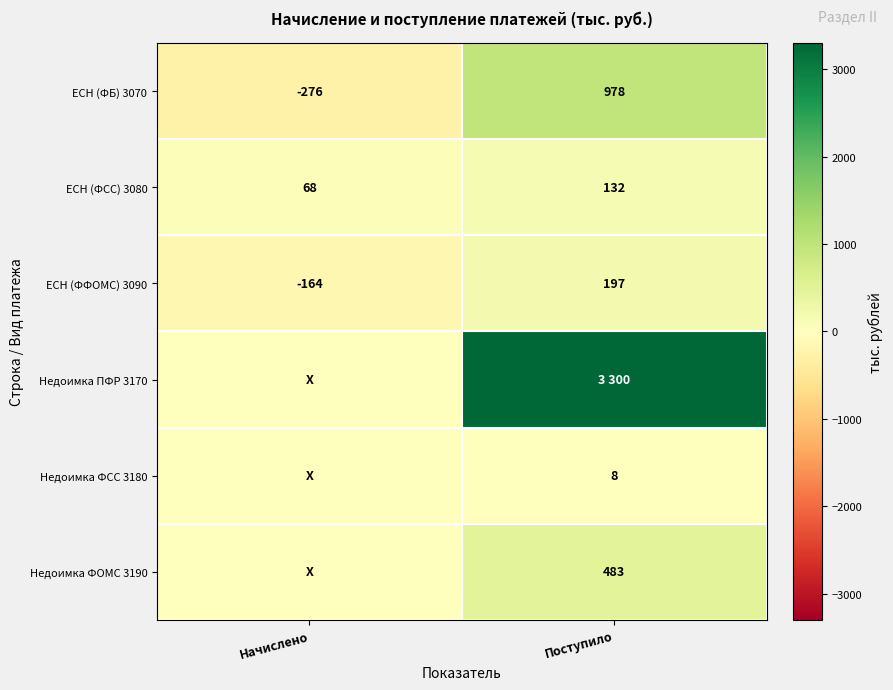

The ЕСН (ФСС) 3080 series shows 107 at Начислено. True or false?

False